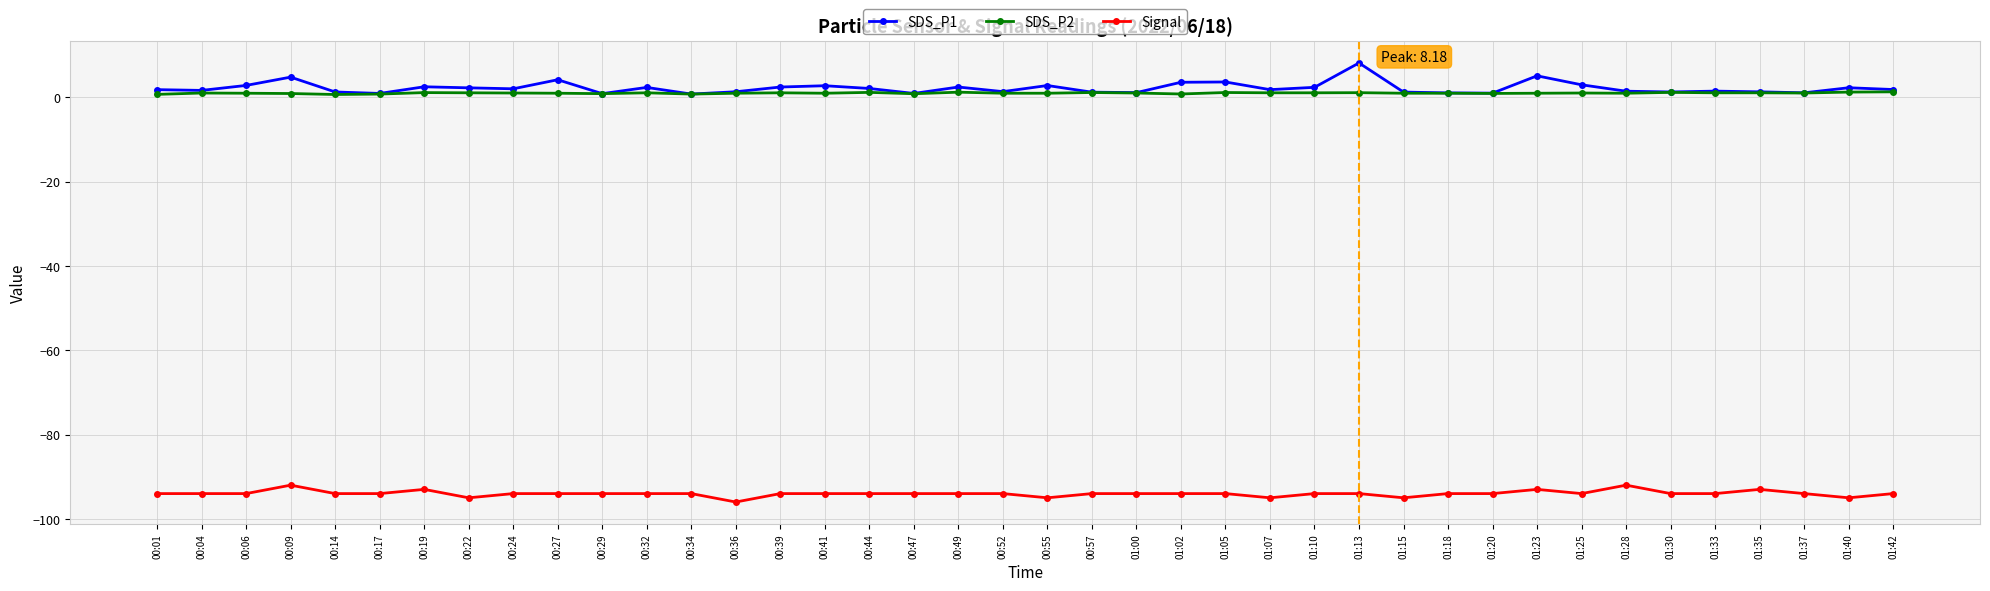

What are all the series names shown in the legend?

SDS_P1, SDS_P2, Signal